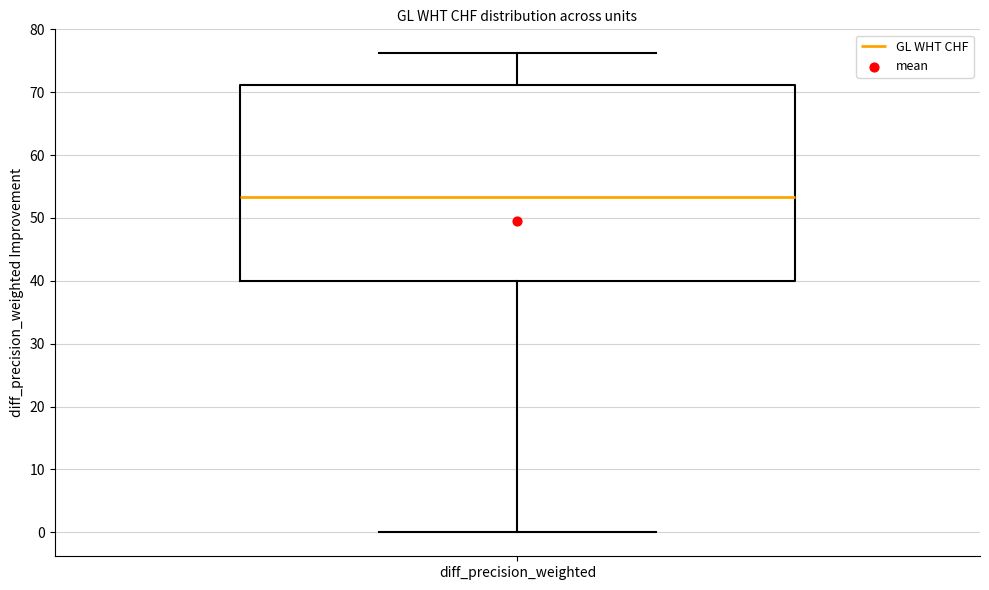

Transcribe this box plot: give where the median line is, the range the box spans, and where the two whiskers end, as read against the y-axis. The values are not printed on the chart, so give them approximately, as read against the axis.

median 53, box 40 to 71, whiskers 0 to 76